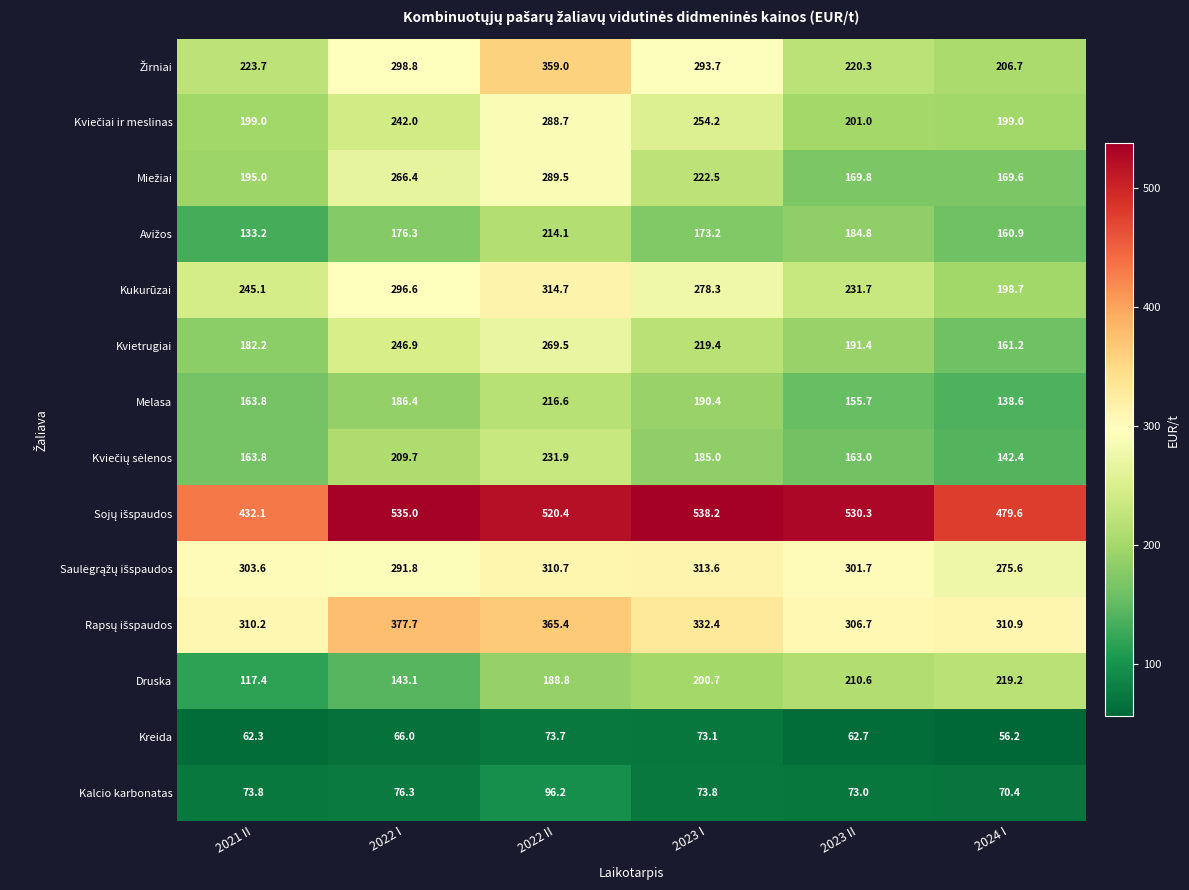

Is the value of Kreida at 2022 II greater than the value of Kalcio karbonatas at 2021 II?

No